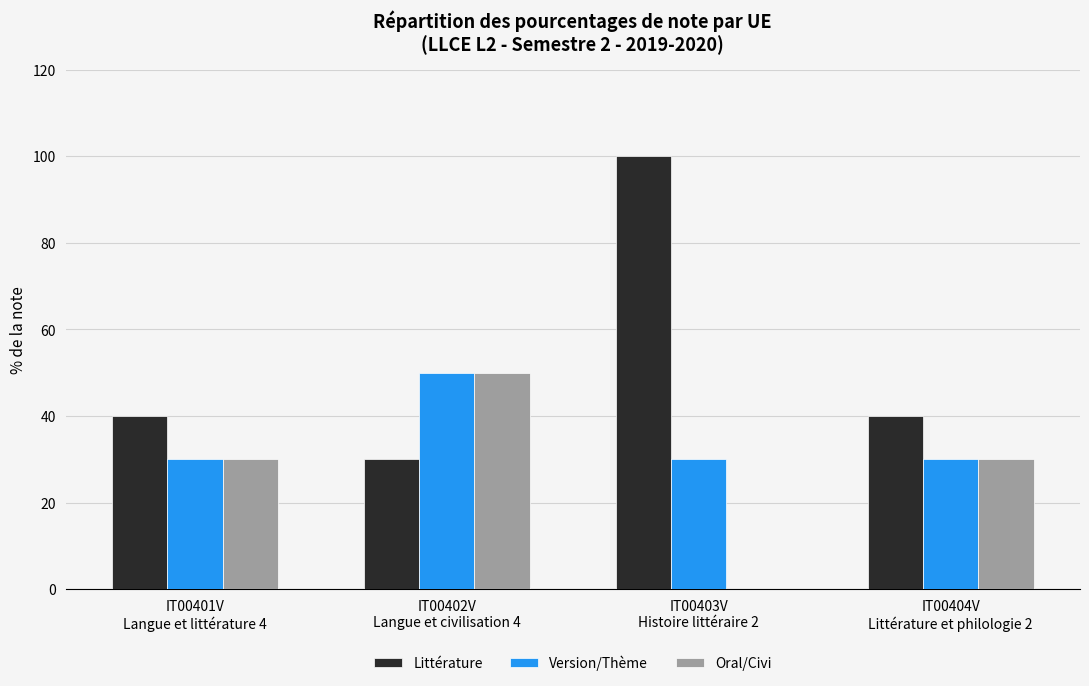

How many Oral/Civi values are between 30 and 50?

3